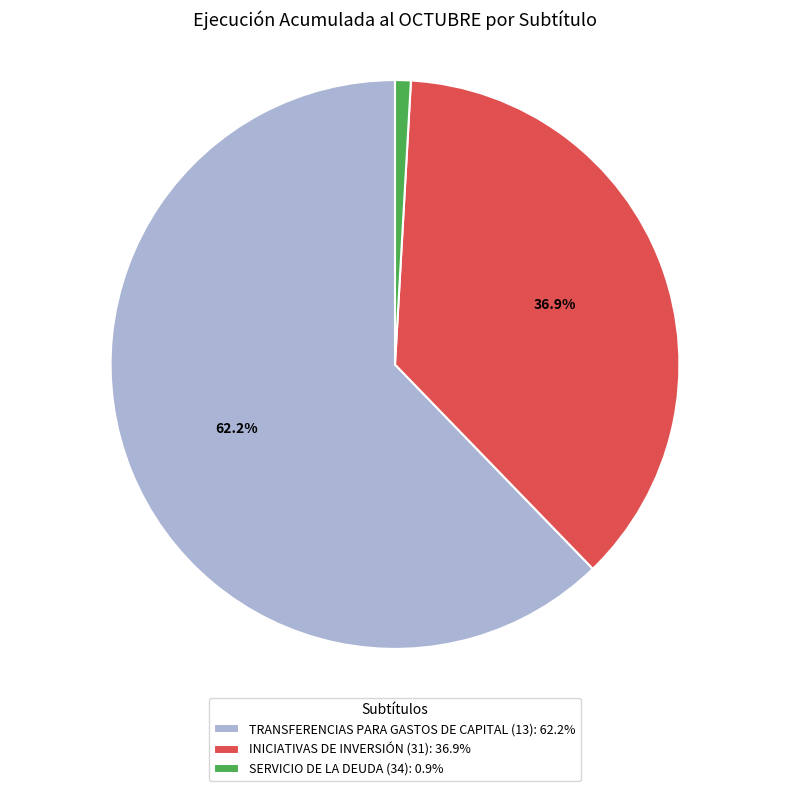

Which has a higher value, TRANSFERENCIAS PARA GASTOS DE CAPITAL (13): 62.2% or INICIATIVAS DE INVERSIÓN (31): 36.9%?

TRANSFERENCIAS PARA GASTOS DE CAPITAL (13): 62.2%